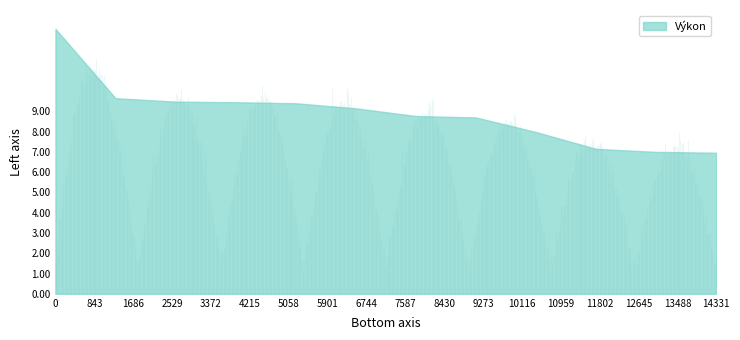

What is the average value?

8.8